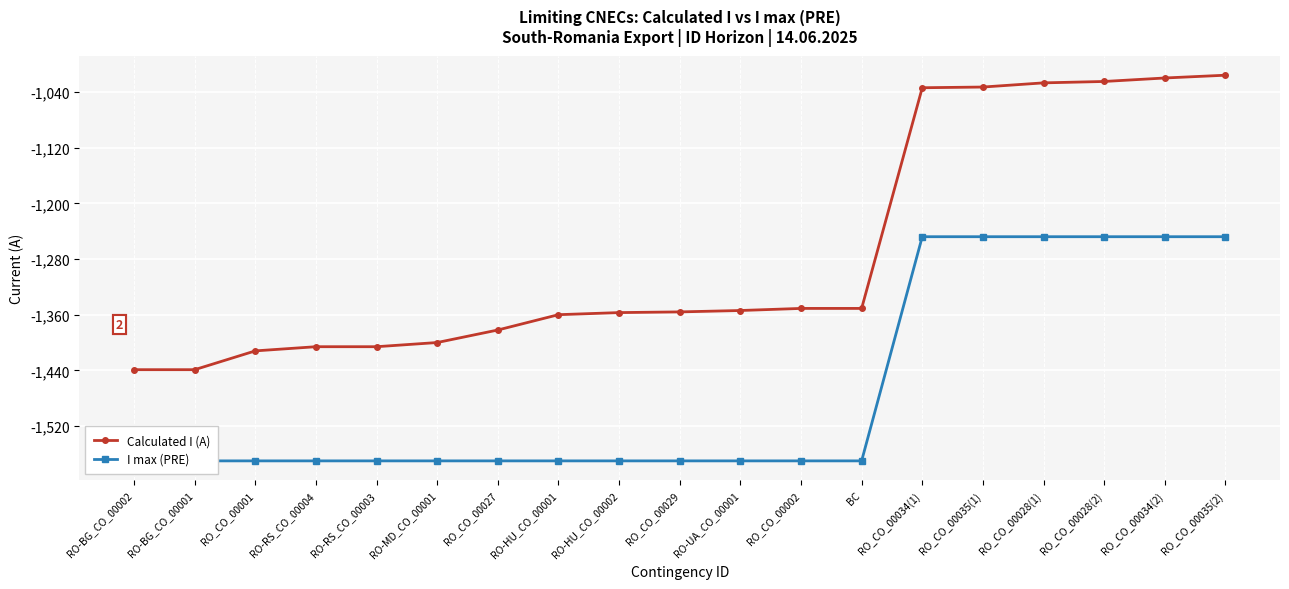

Between RO_CO_00001 and BC, which series saw the biggest shift?

Calculated I (A)